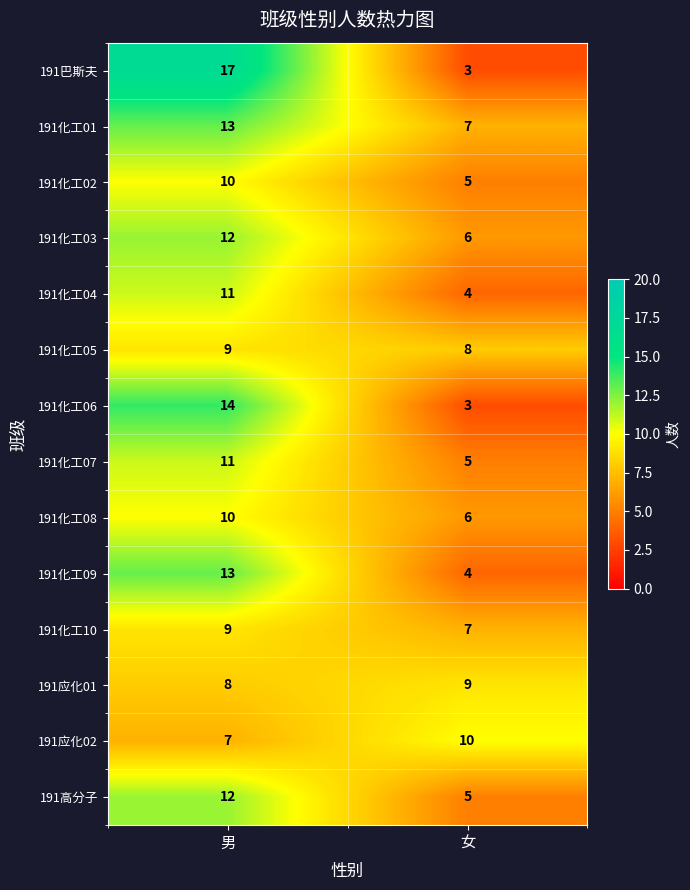

Reading right to left, list all the values displayed in this chart.

191巴斯夫: 女=3	男=17
191化工01: 女=7	男=13
191化工02: 女=5	男=10
191化工03: 女=6	男=12
191化工04: 女=4	男=11
191化工05: 女=8	男=9
191化工06: 女=3	男=14
191化工07: 女=5	男=11
191化工08: 女=6	男=10
191化工09: 女=4	男=13
191化工10: 女=7	男=9
191应化01: 女=9	男=8
191应化02: 女=10	男=7
191高分子: 女=5	男=12